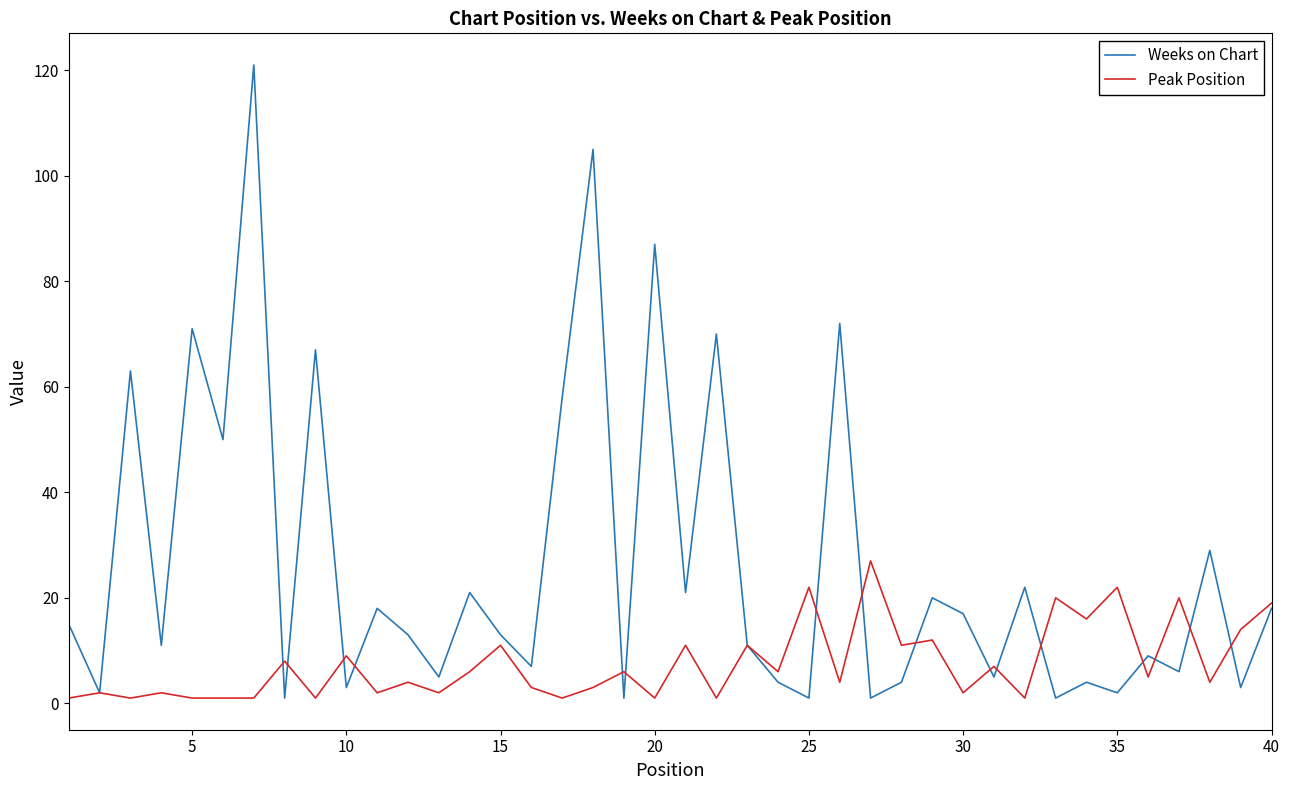

Is this an area chart (filled region under the line)?

No